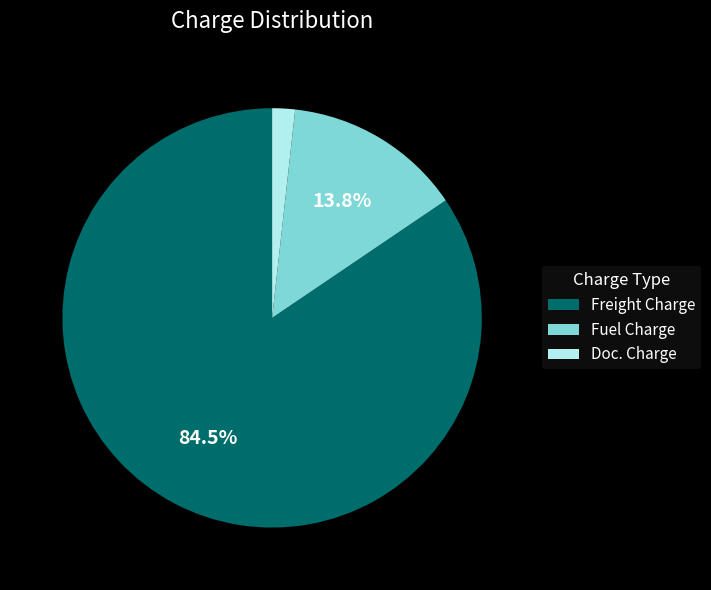

Is the sum of Doc. Charge and Fuel Charge greater than half?

No